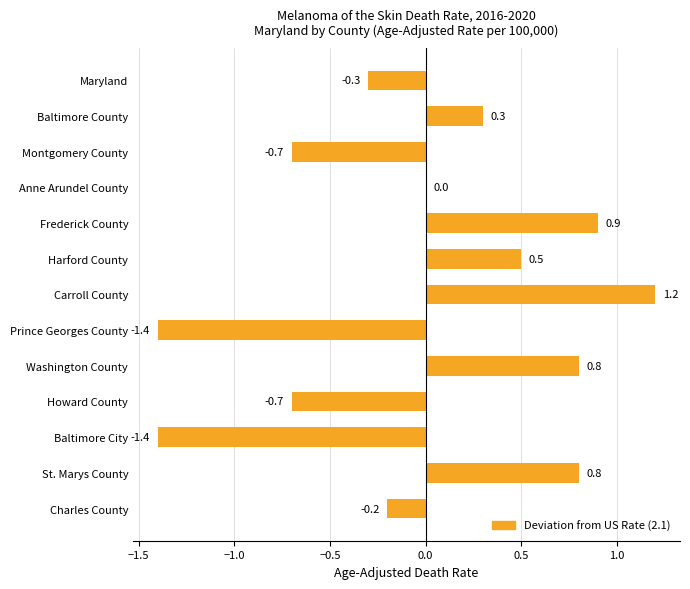

How many distinct data groups are displayed?

1